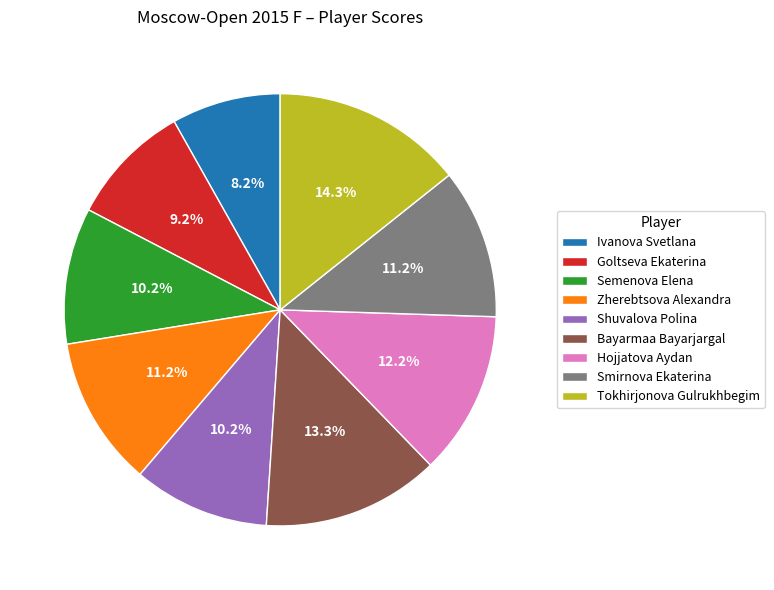

Is it true that Shuvalova Polina is 10% of the pie?

True